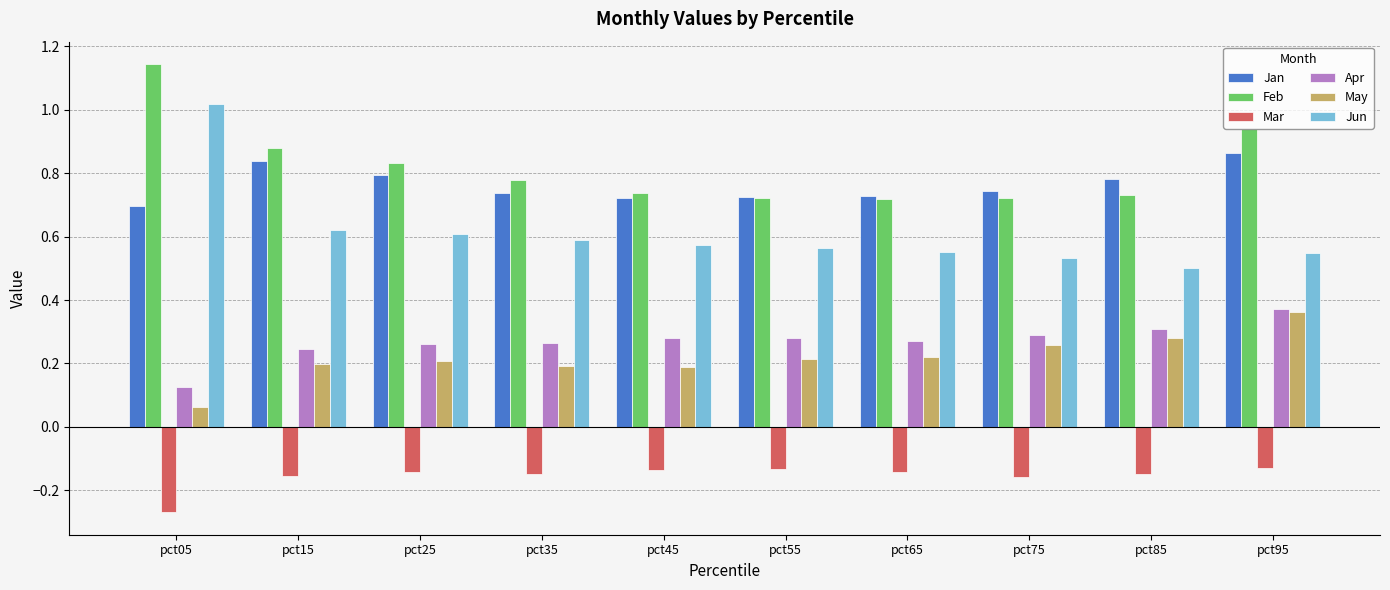

The Feb series shows 0.7 at pct55. True or false?

True